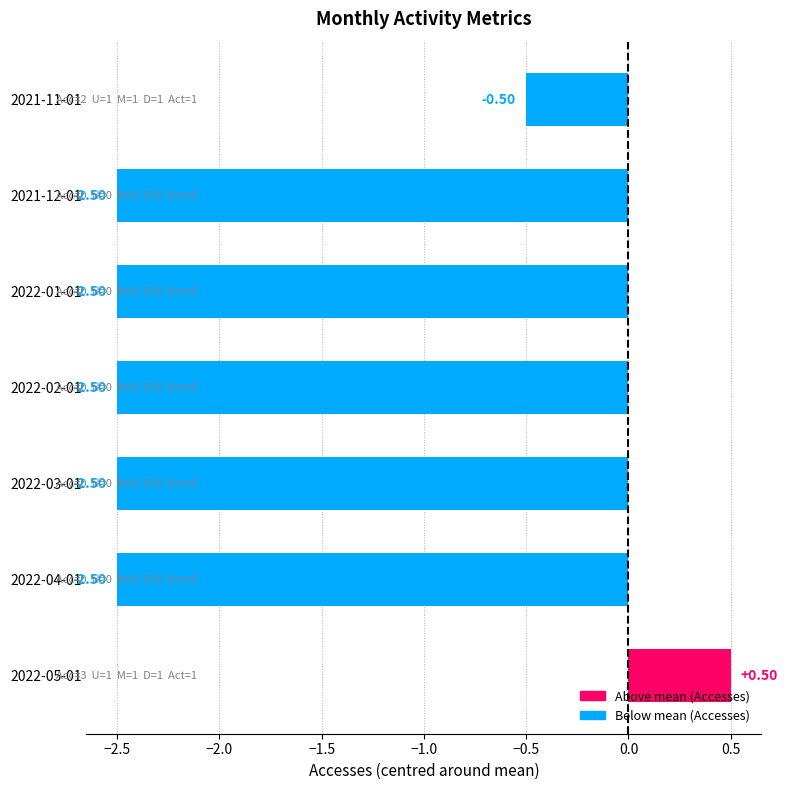

Count the number of categories in the chart.

7